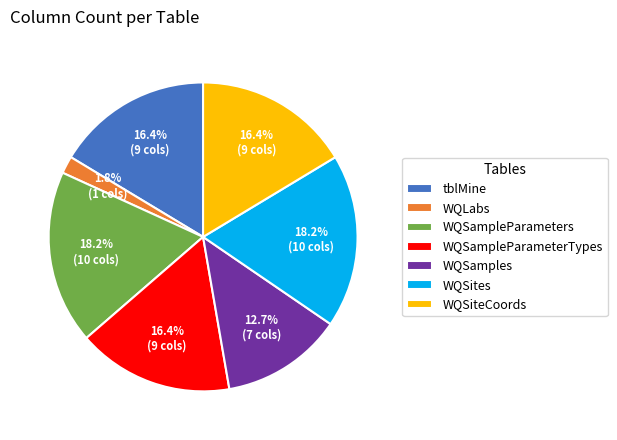

What portion of the pie excludes WQSampleParameterTypes?

83.6%